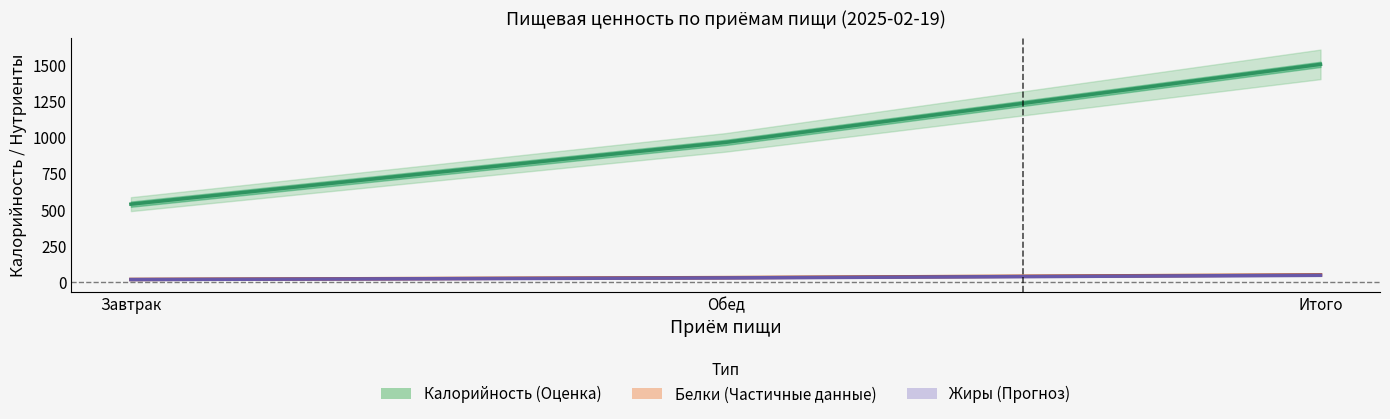

Is this an area chart (filled region under the line)?

No